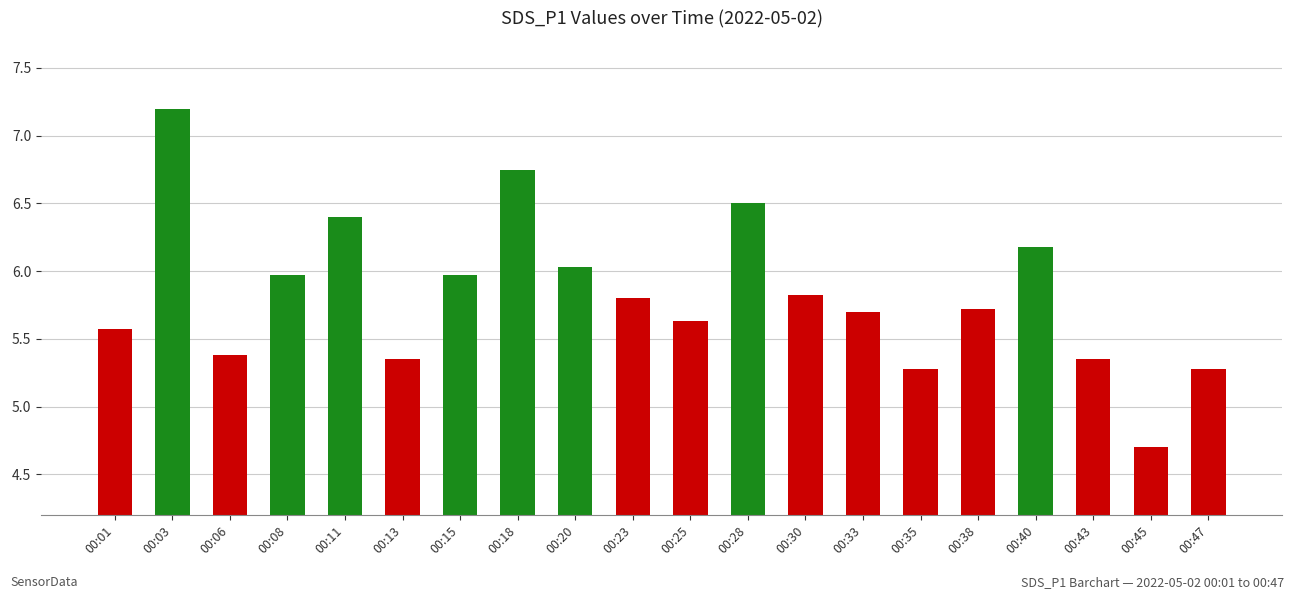

What is the change in value from 00:03 to 00:08?

-1.2